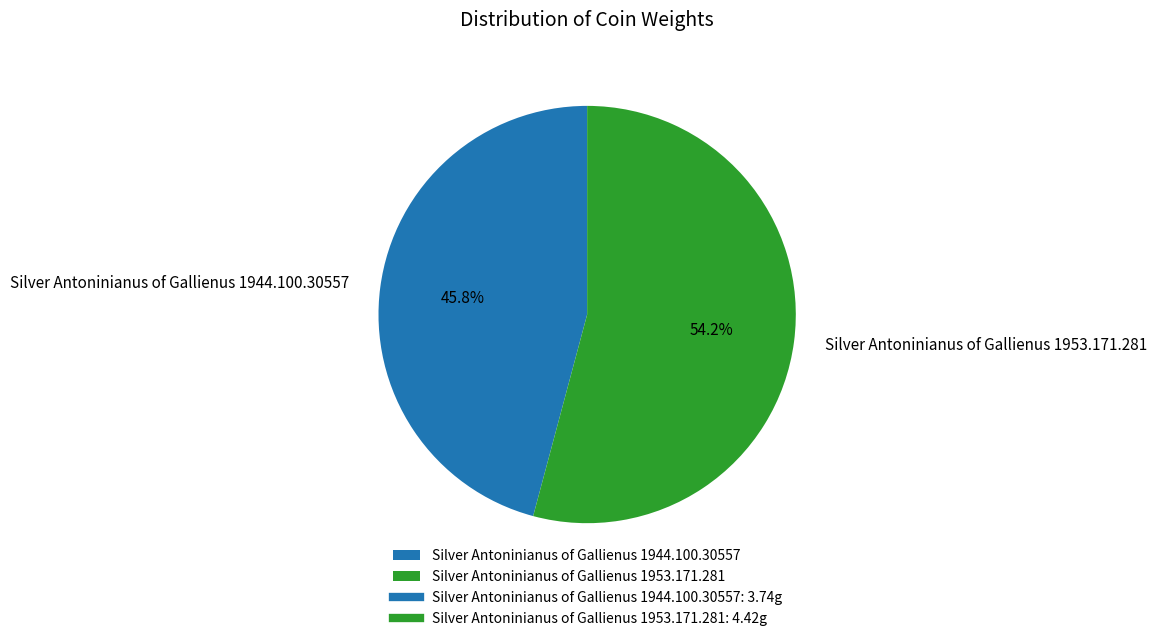

Is the sum of Silver Antoninianus of Gallienus 1944.100.30557 and Silver Antoninianus of Gallienus 1953.171.281 greater than half?

Yes